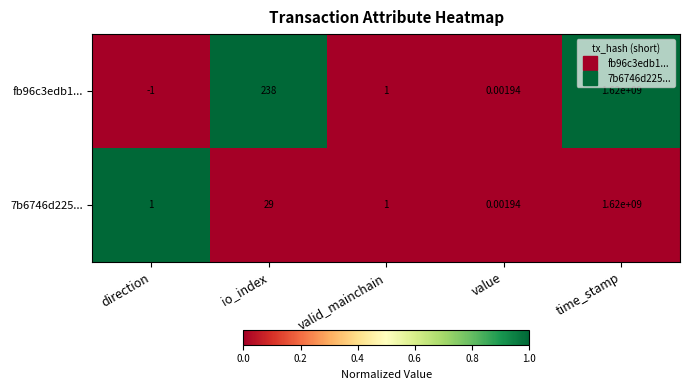

Which series changed the most between direction and io_index?

fb96c3edb1...